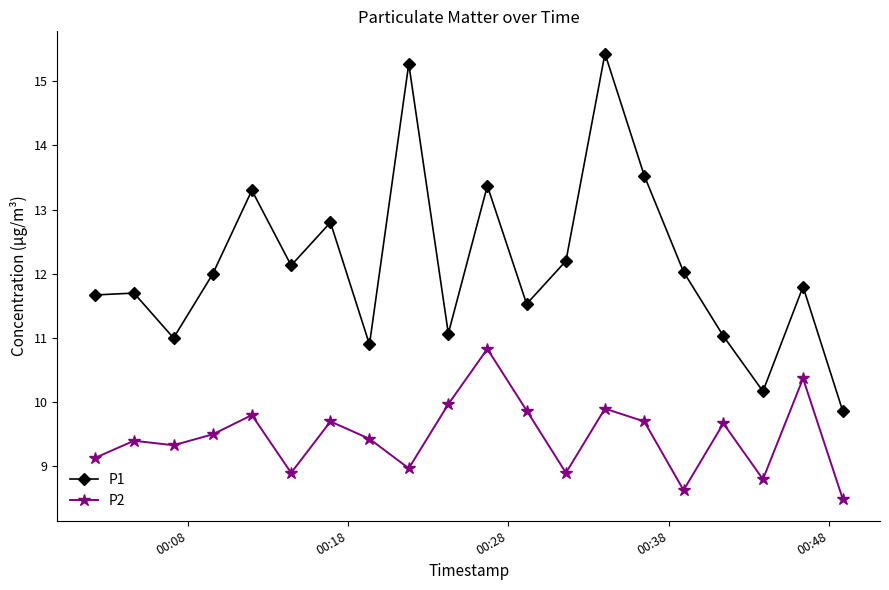

What is the value of the P1 point at the 9th from the left?

15.3